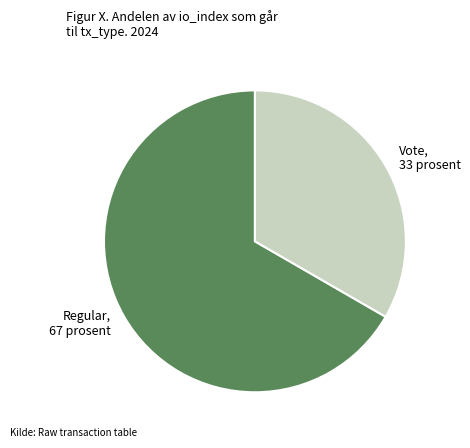

Does Regular account for over 50% of the chart?

Yes